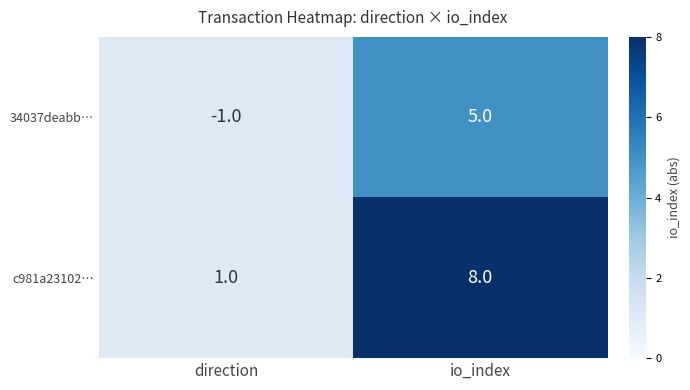

What is the total value across all series at direction?

0